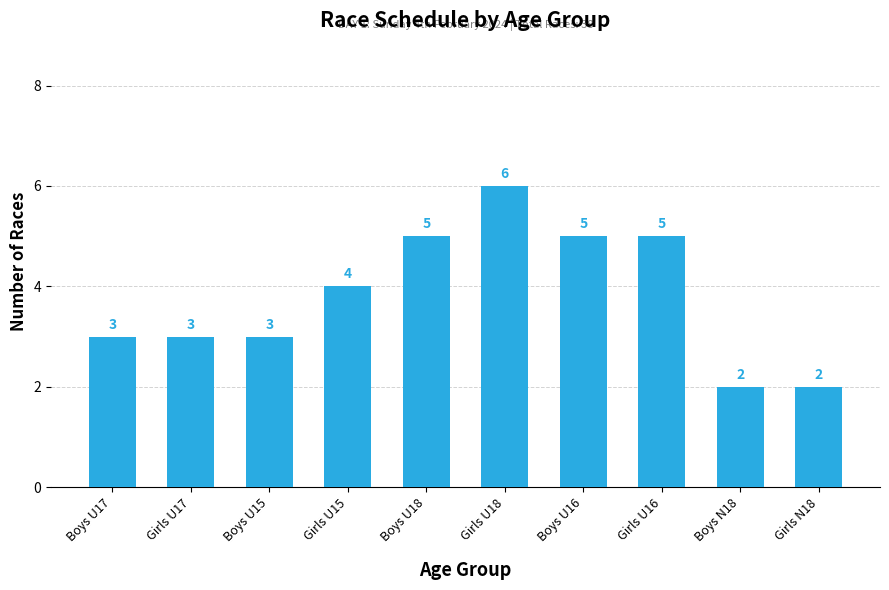

At which category does the chart reach its peak across all series?

Girls U18